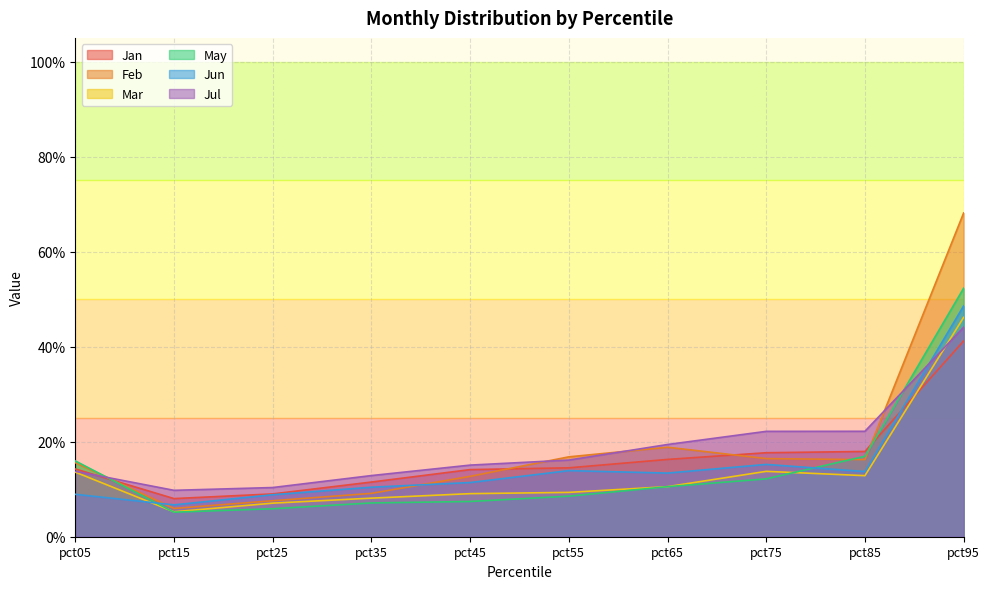

Count the number of data series in this chart.

6